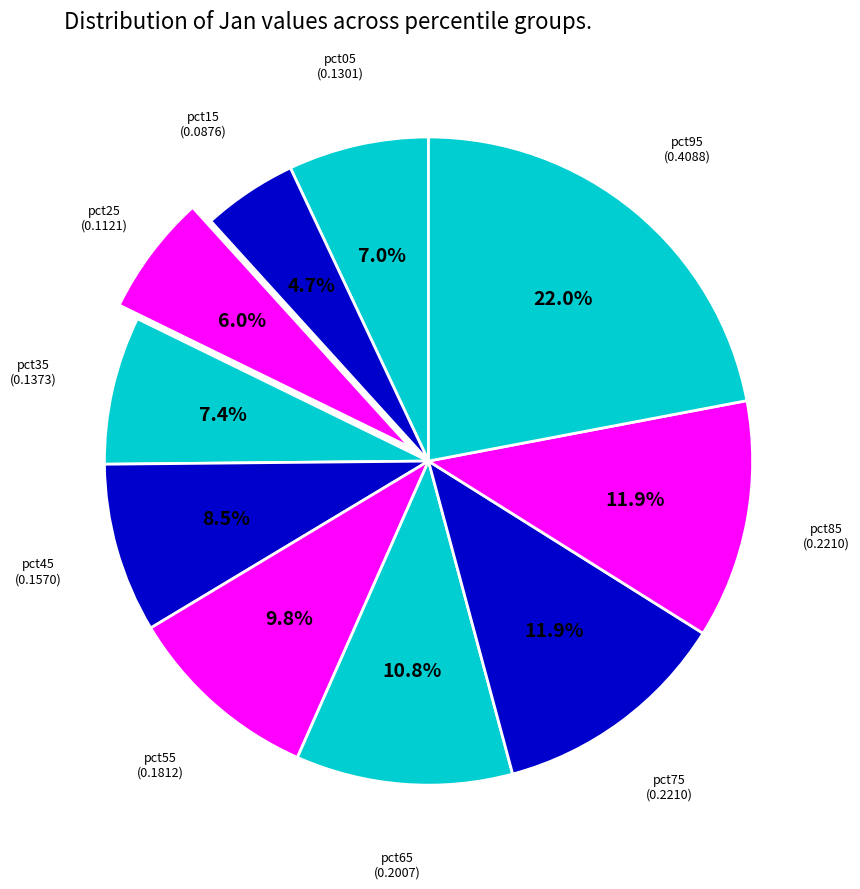

True or false: pct95 accounts for 12% of the total.

False